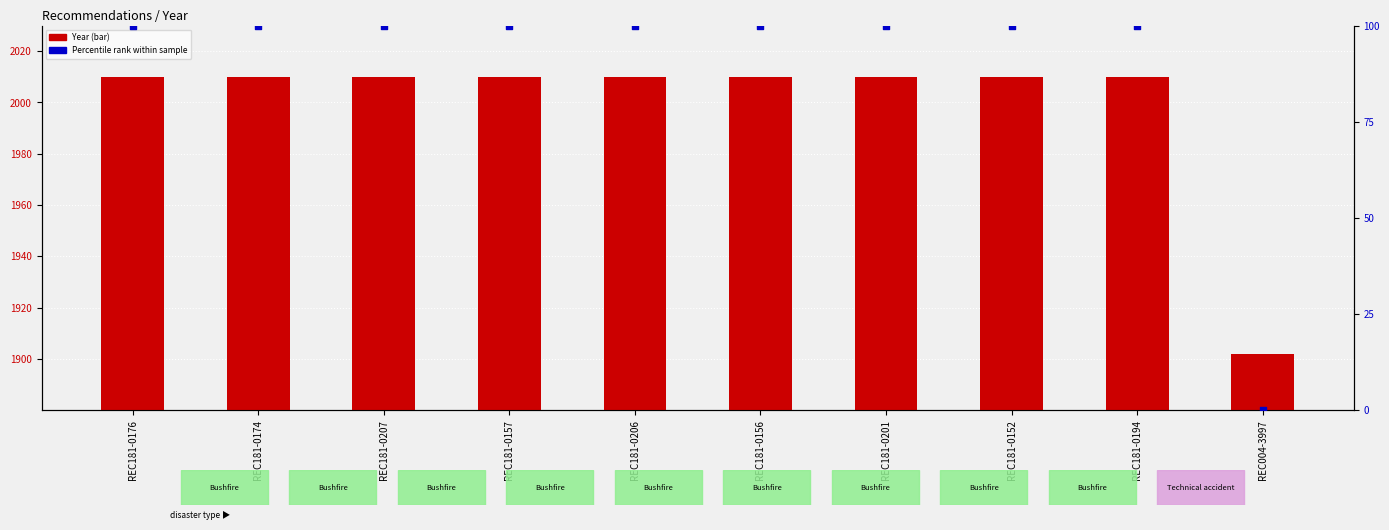

Is the value of Percentile rank within sample at REC181-0176 greater than the value of Year at REC181-0157?

No